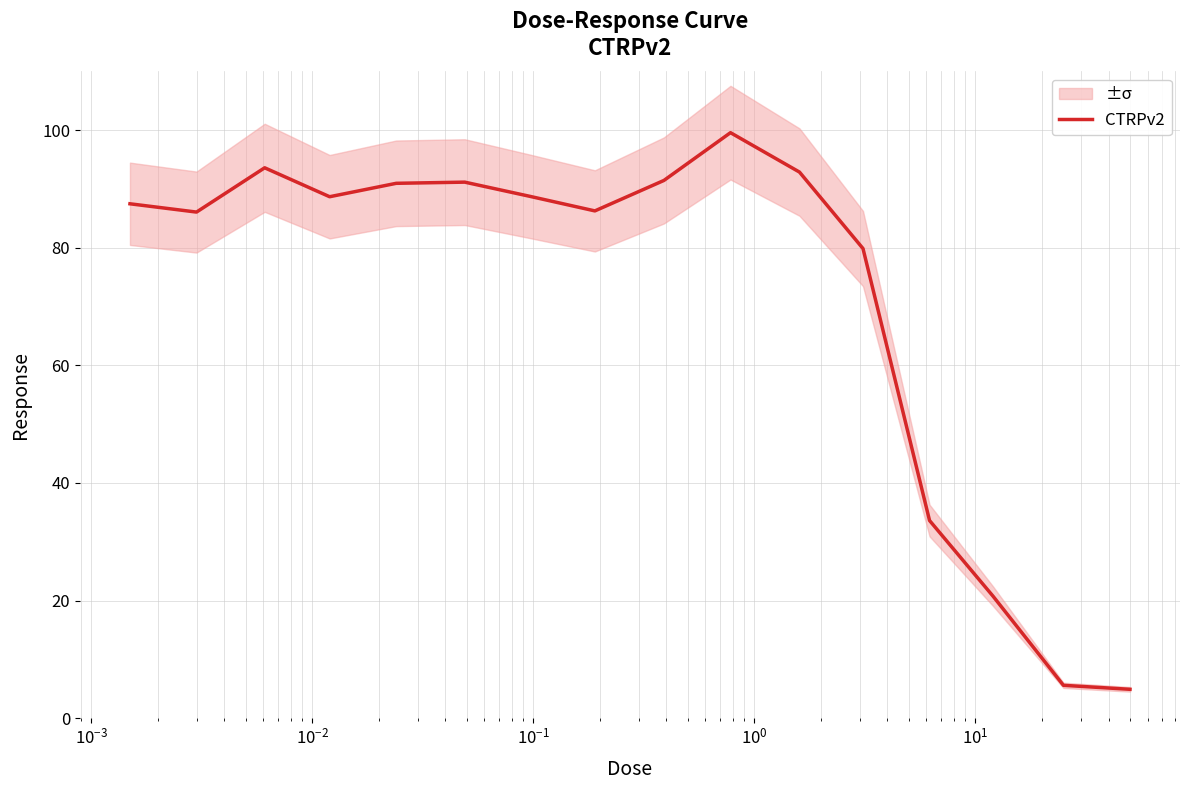

What is the maximum value for CTRPv2?

99.6